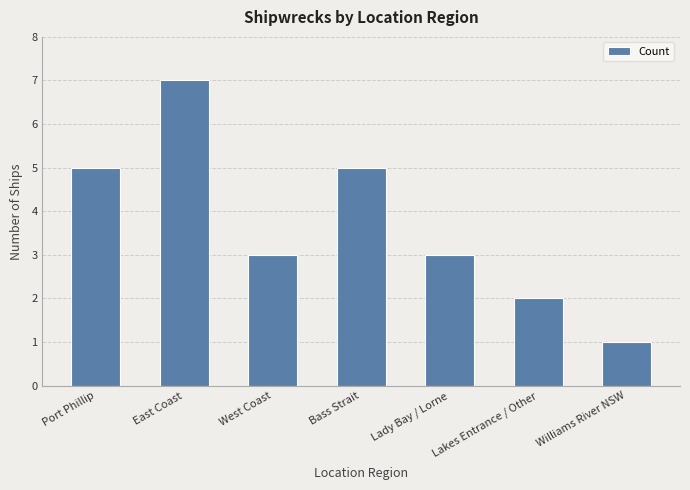

Which label corresponds to the largest value in the chart?

East Coast